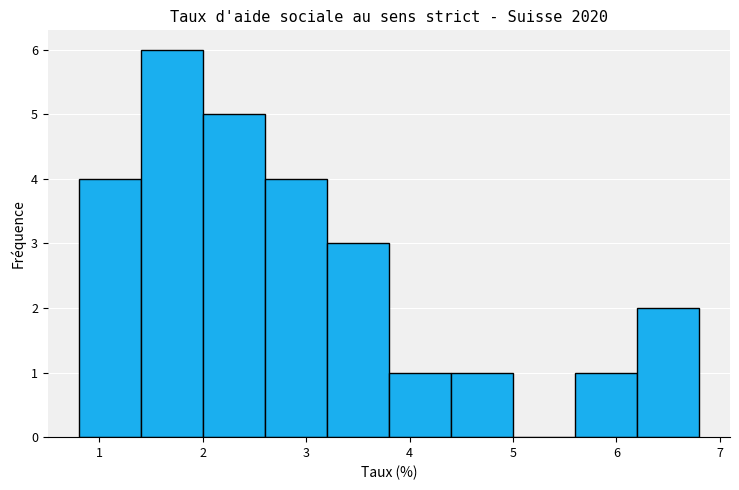

How tall is the bar that spans 1.4 to 2.0 on the x-axis? The values are not printed on the chart, so give them approximately, as read against the axis.

6